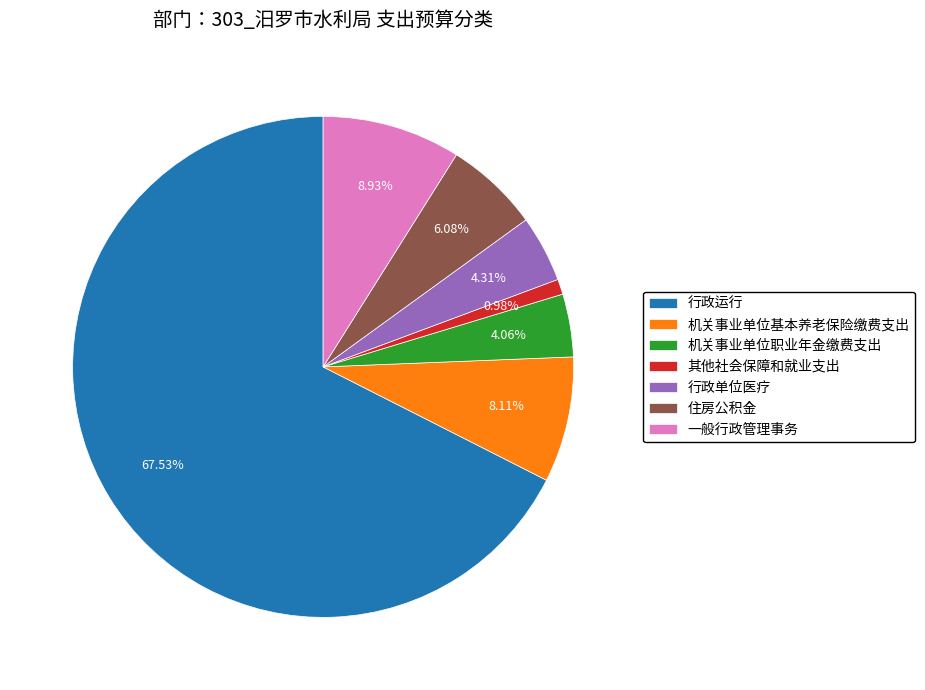

What percentage is NOT represented by 其他社会保障和就业支出?

99.0%